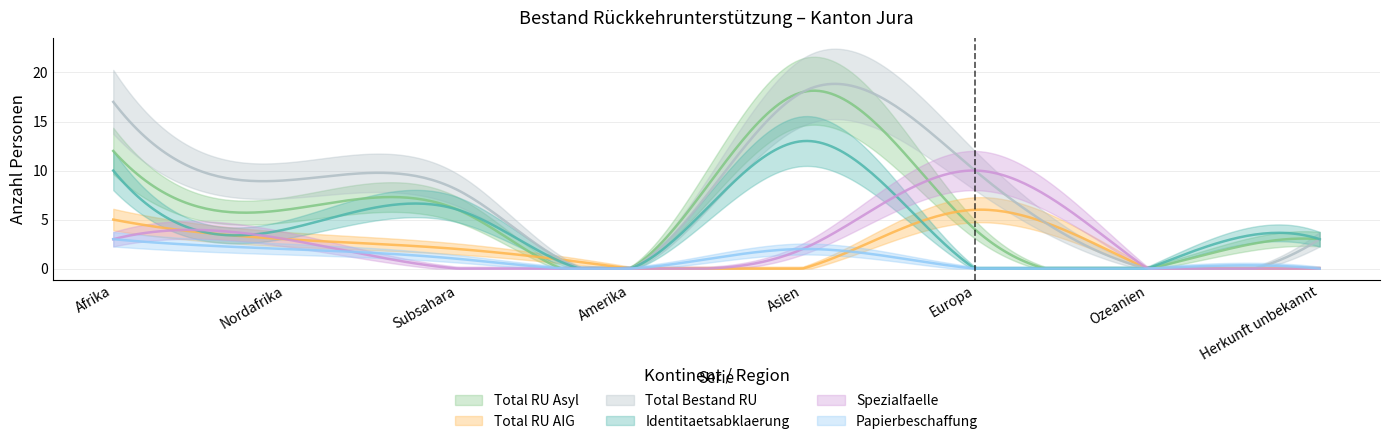

The Total Bestand RU series shows 3 at Herkunft unbekannt. True or false?

True